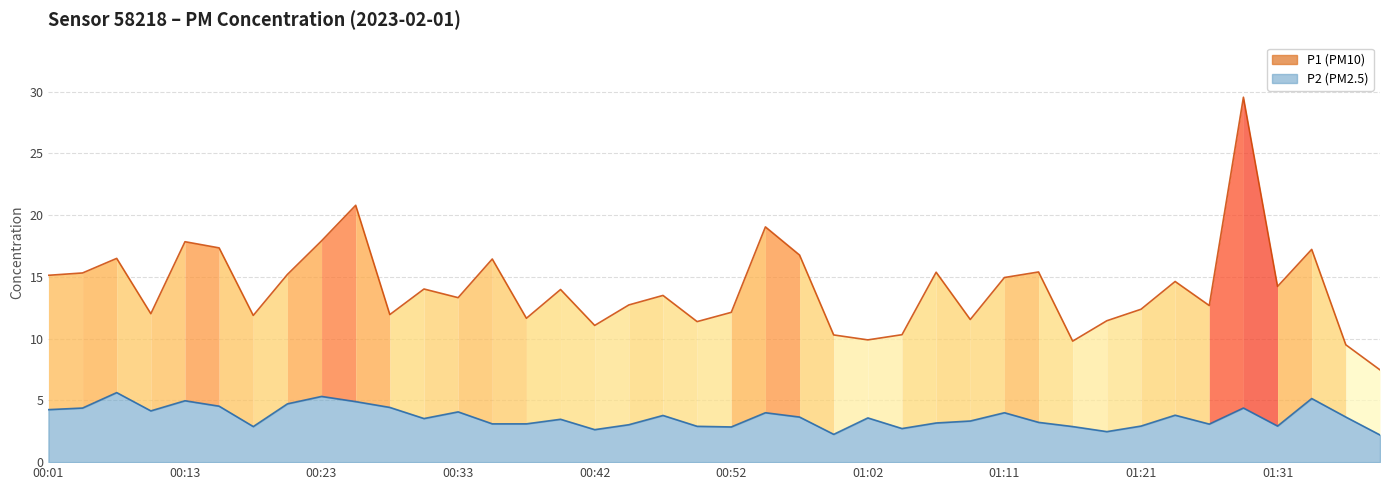

What value does the P1 series have at 01:21?

12.4